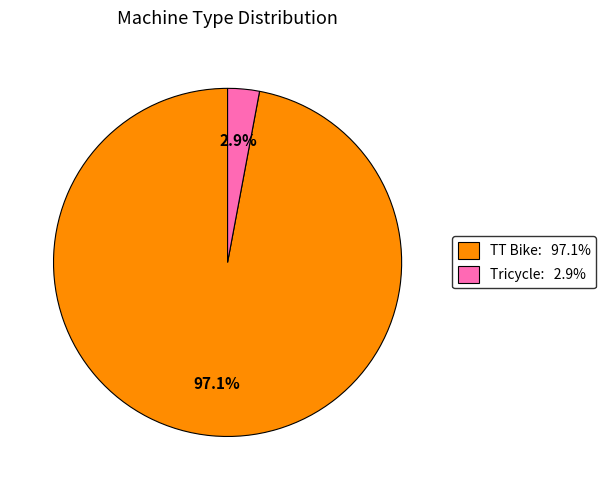

What portion of the pie excludes Tricycle?

97.1%